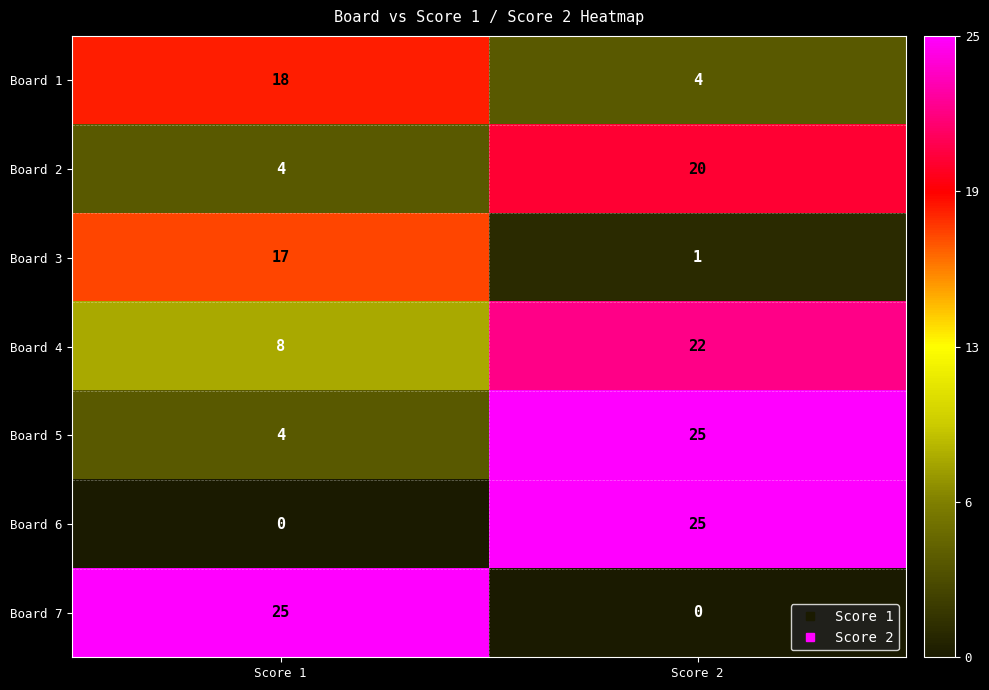

Rank the categories by Board 3 value from lowest to highest.

Score 2, Score 1